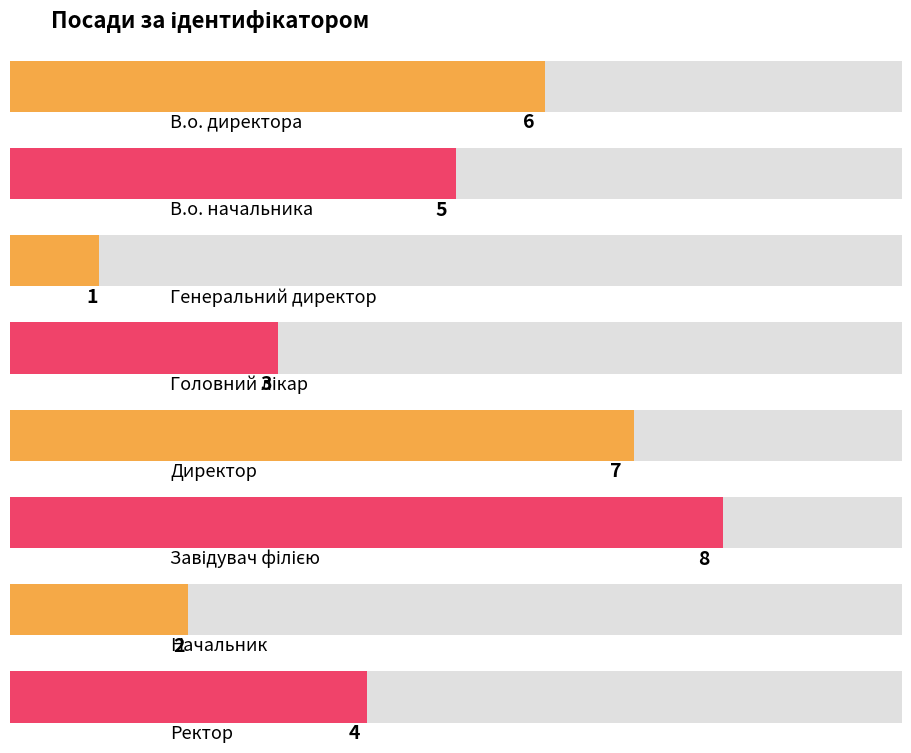

Is it true that the value at В.о. директора is 8?

False